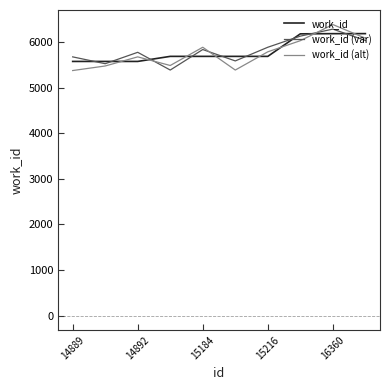

What is the highest value of the work_id (var) series?

6283